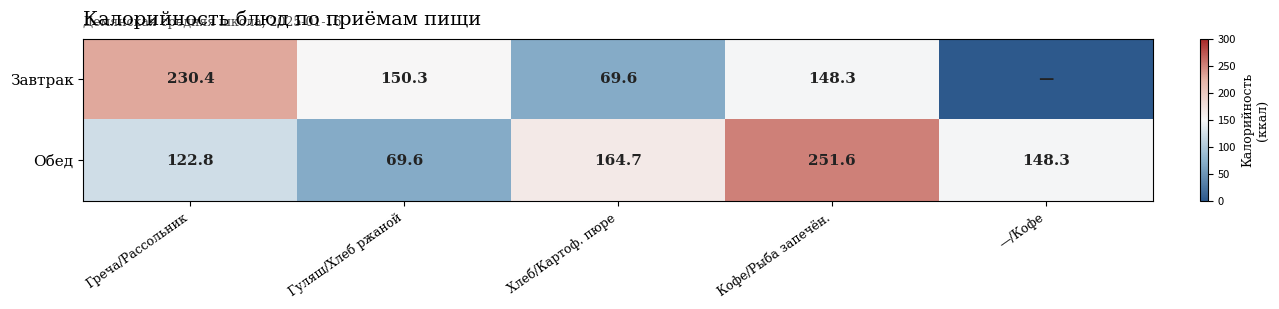

Rank the categories by Обед value from lowest to highest.

Гуляш/Хлеб ржаной, Греча/Рассольник, —/Кофе, Хлеб/Картоф. пюре, Кофе/Рыба запечён.